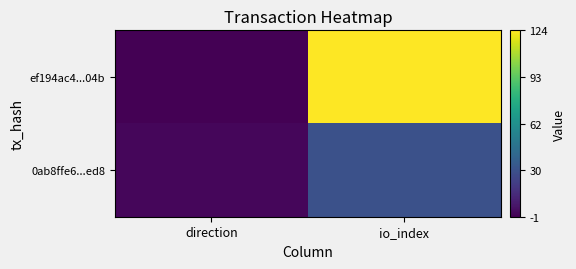

List the series in order of their peak value, lowest first.

0ab8ffe6...ed8, ef194ac4...04b